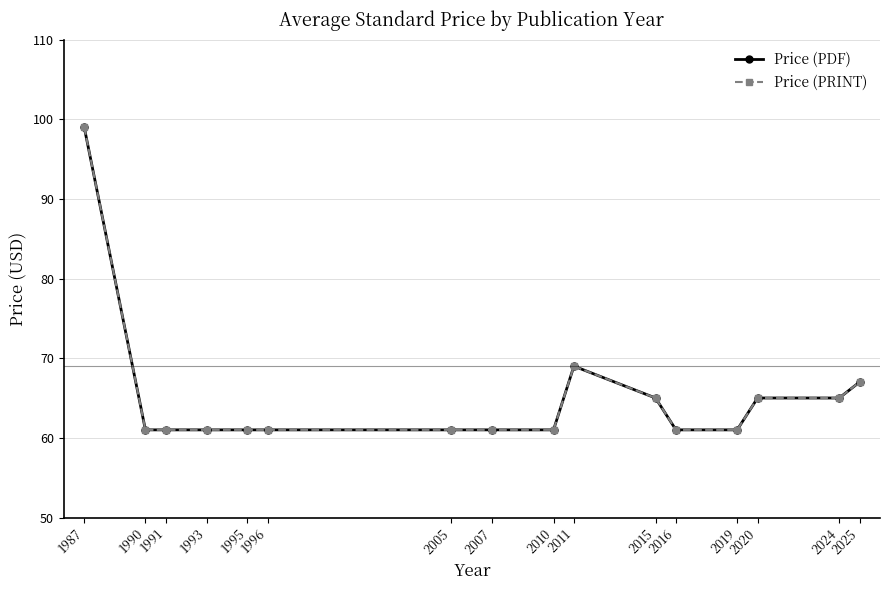

At how many categories does at least one series exceed 81?

1